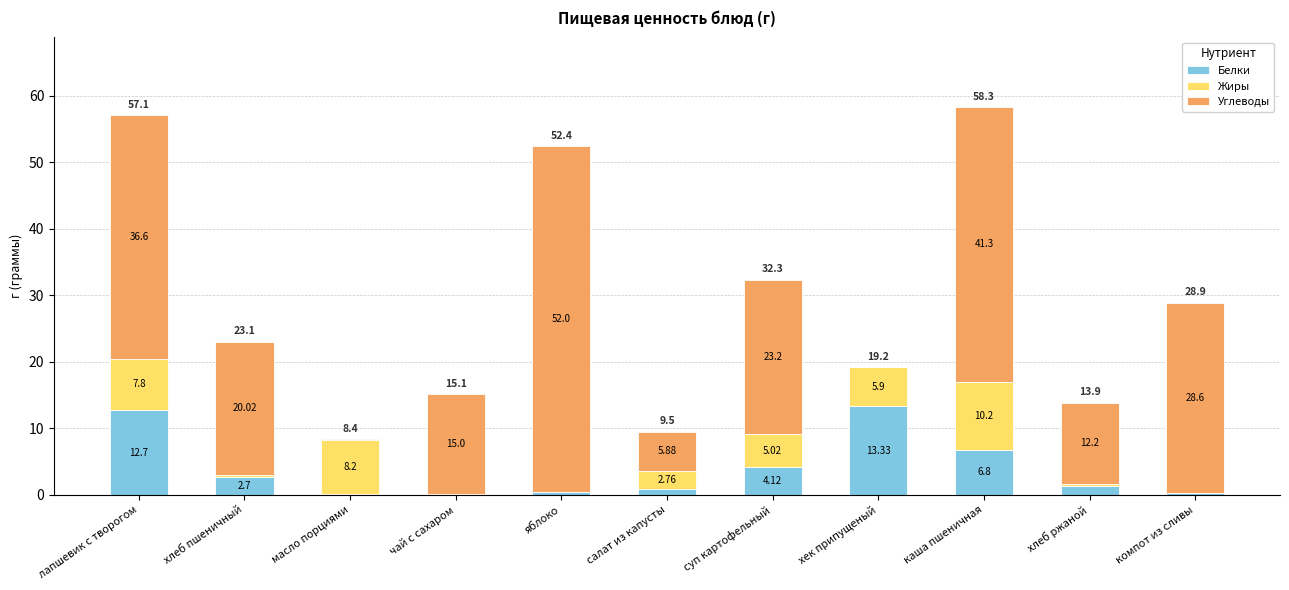

How many values in the Белки series exceed 1?

6